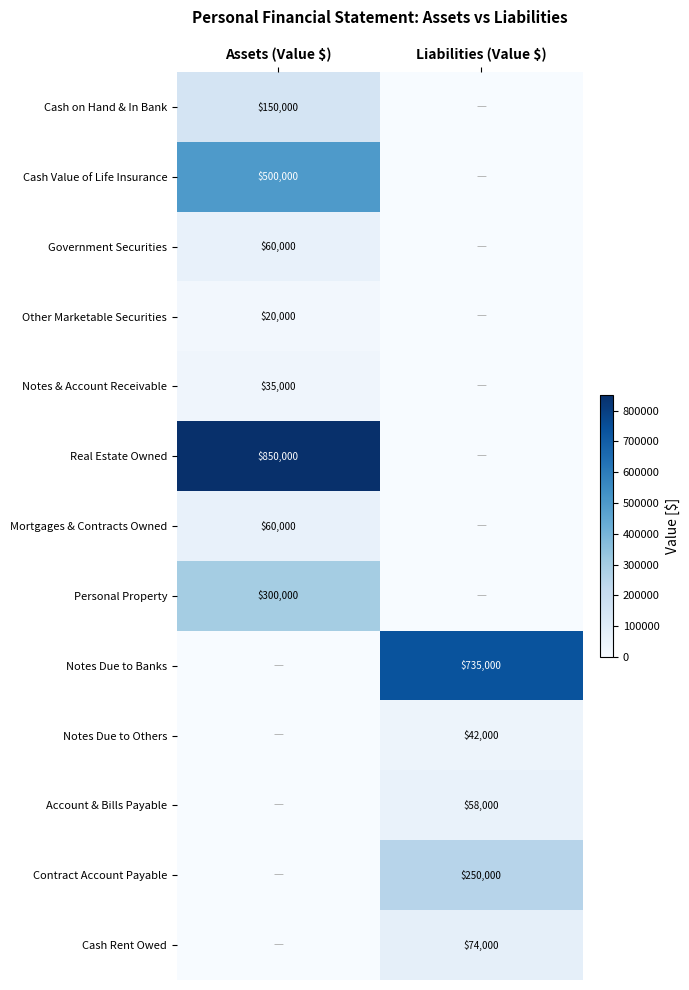

Is the value of Account & Bills Payable at Liabilities (Value $) greater than the value of Mortgages & Contracts Owned at Assets (Value $)?

No